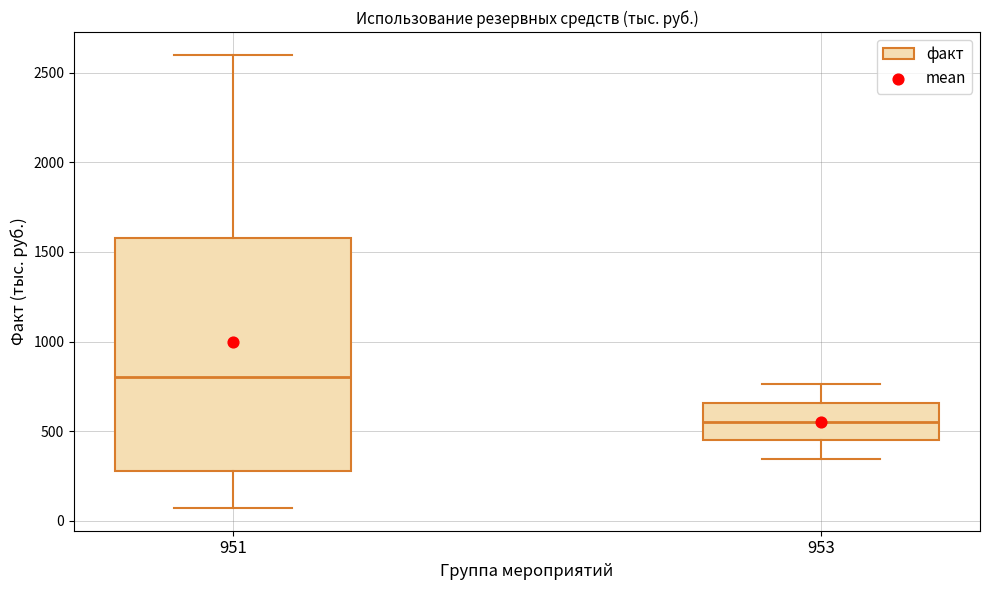

Where is the upper edge of the box at x = 951 on the y-axis? The values are not printed on the chart, so give them approximately, as read against the axis.

1600